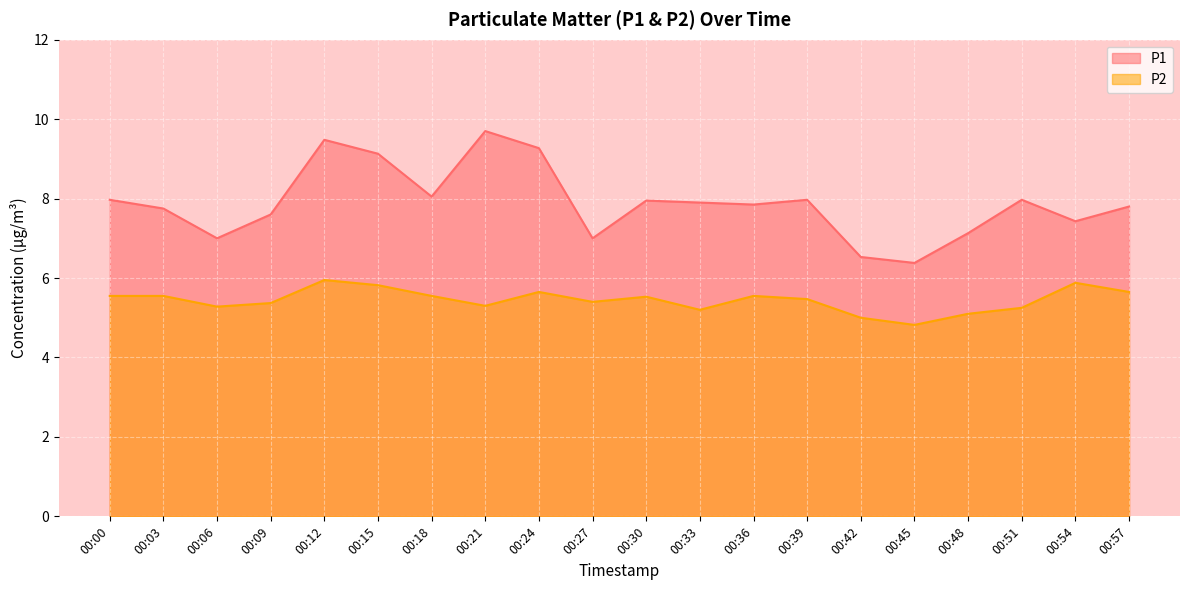

Reading left to right, list all the values displayed in this chart.

P1: 00:00=8.0	00:03=7.8	00:06=7.0	00:09=7.6	00:12=9.5	00:15=9.1	00:18=8.1	00:21=9.7	00:24=9.3	00:27=7.0	00:30=8.0	00:33=7.9	00:36=7.8	00:39=8.0	00:42=6.5	00:45=6.4	00:48=7.1	00:51=8.0	00:54=7.4	00:57=7.8
P2: 00:00=5.5	00:03=5.5	00:06=5.3	00:09=5.4	00:12=6.0	00:15=5.8	00:18=5.5	00:21=5.3	00:24=5.7	00:27=5.4	00:30=5.5	00:33=5.2	00:36=5.5	00:39=5.5	00:42=5.0	00:45=4.8	00:48=5.1	00:51=5.2	00:54=5.9	00:57=5.7